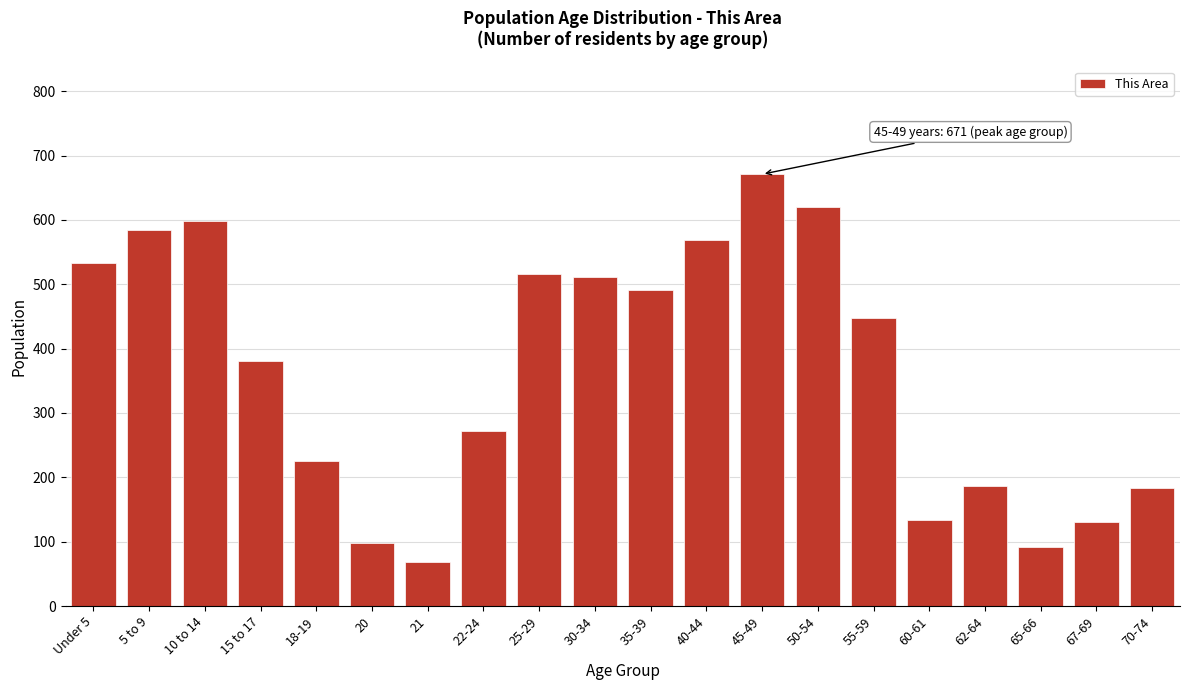

What is the label of the 2nd bar from the right?

67-69